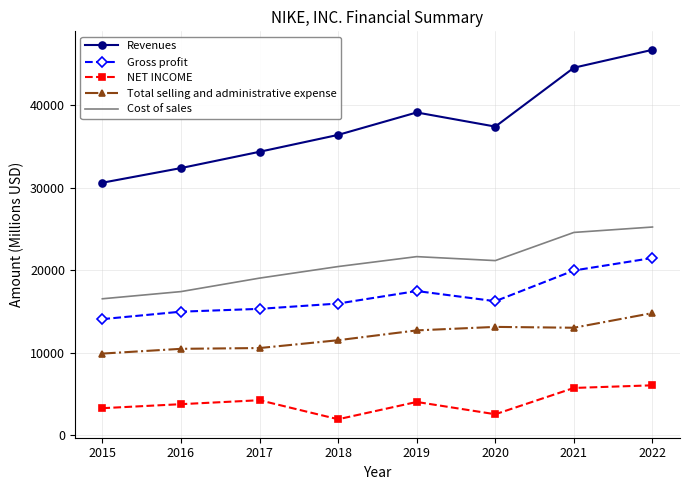

Which series changed the most between 2015 and 2017?

Revenues